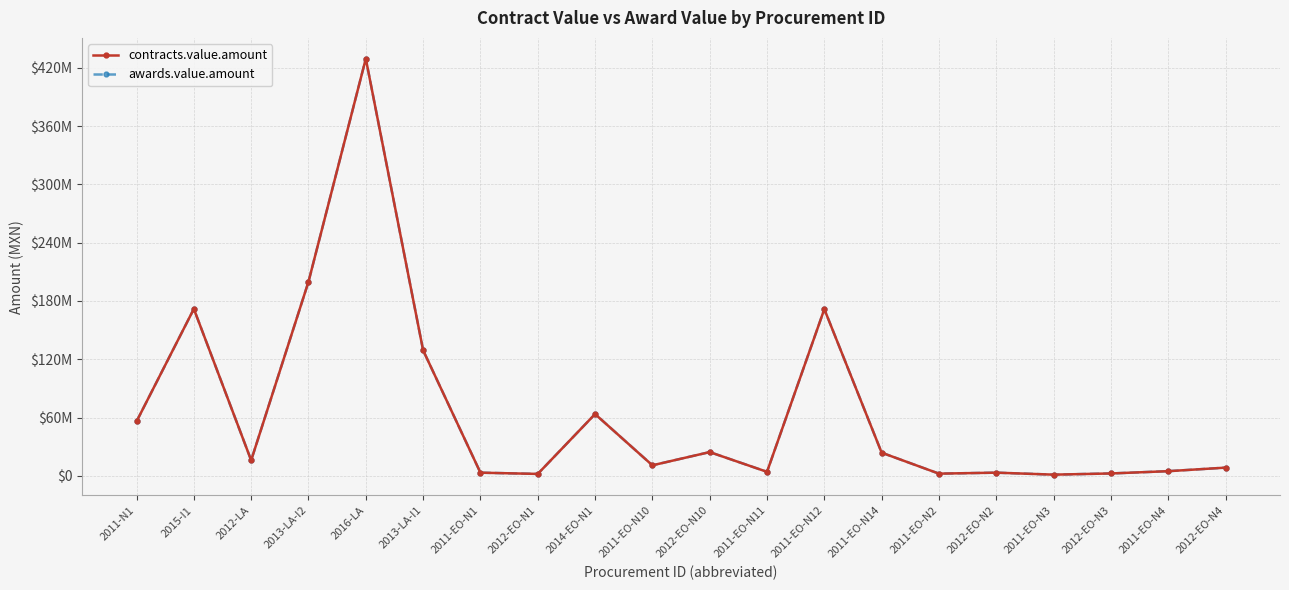

What is the sum of all awards.value.amount values?

1330181133.2